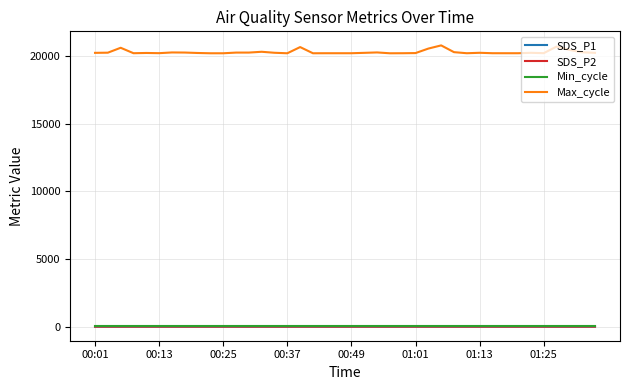

Which series has the largest range (max minus min)?

Max_cycle